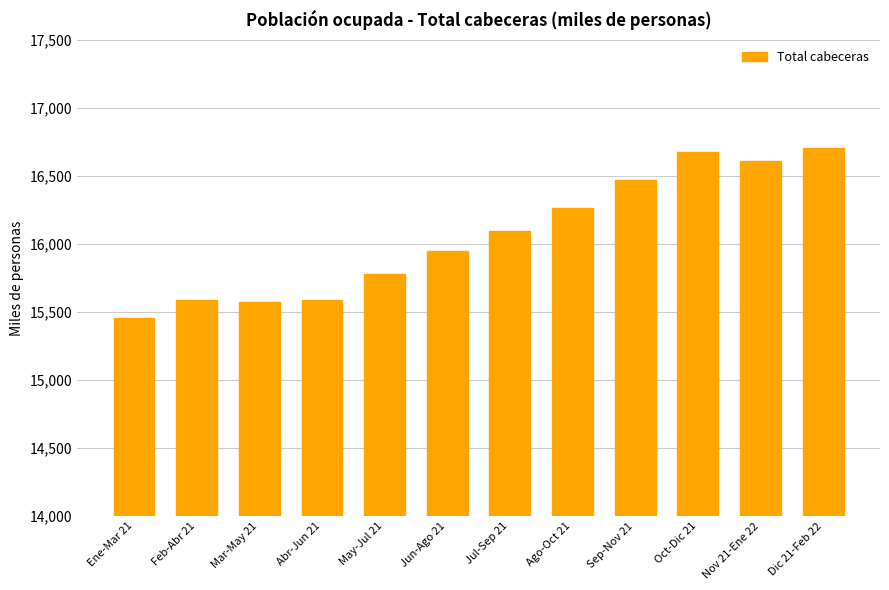

What is the sum of the values at Abr-Jun 21 and Sep-Nov 21?

32056.9